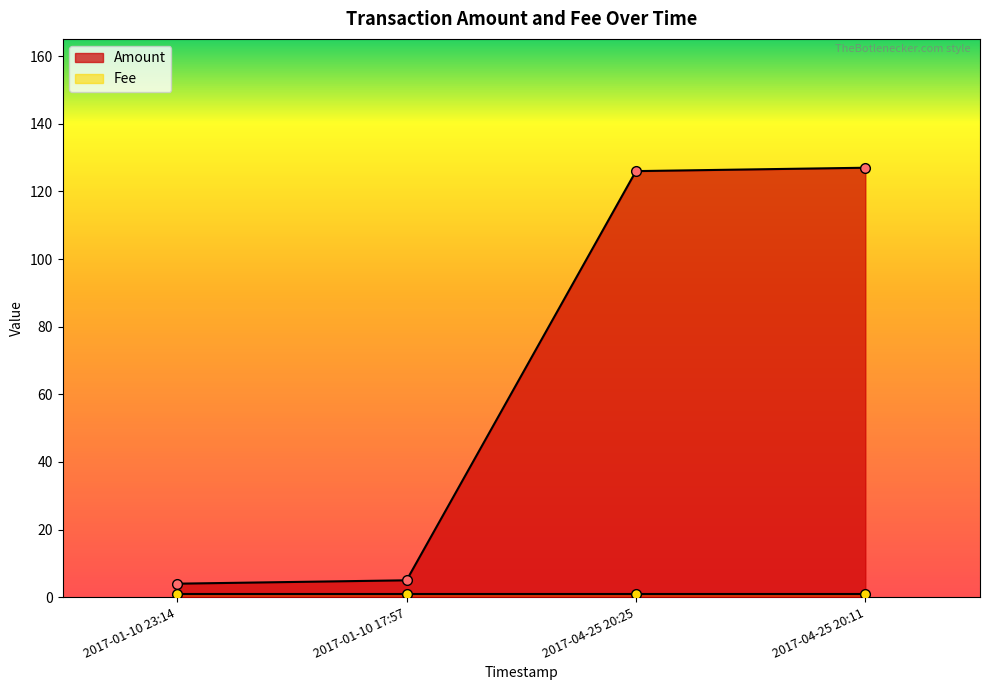

Reading right to left, transcribe all the data shown in this chart.

2017-04-25 20:11=127	2017-04-25 20:25=126	2017-01-10 17:57=5	2017-01-10 23:14=4